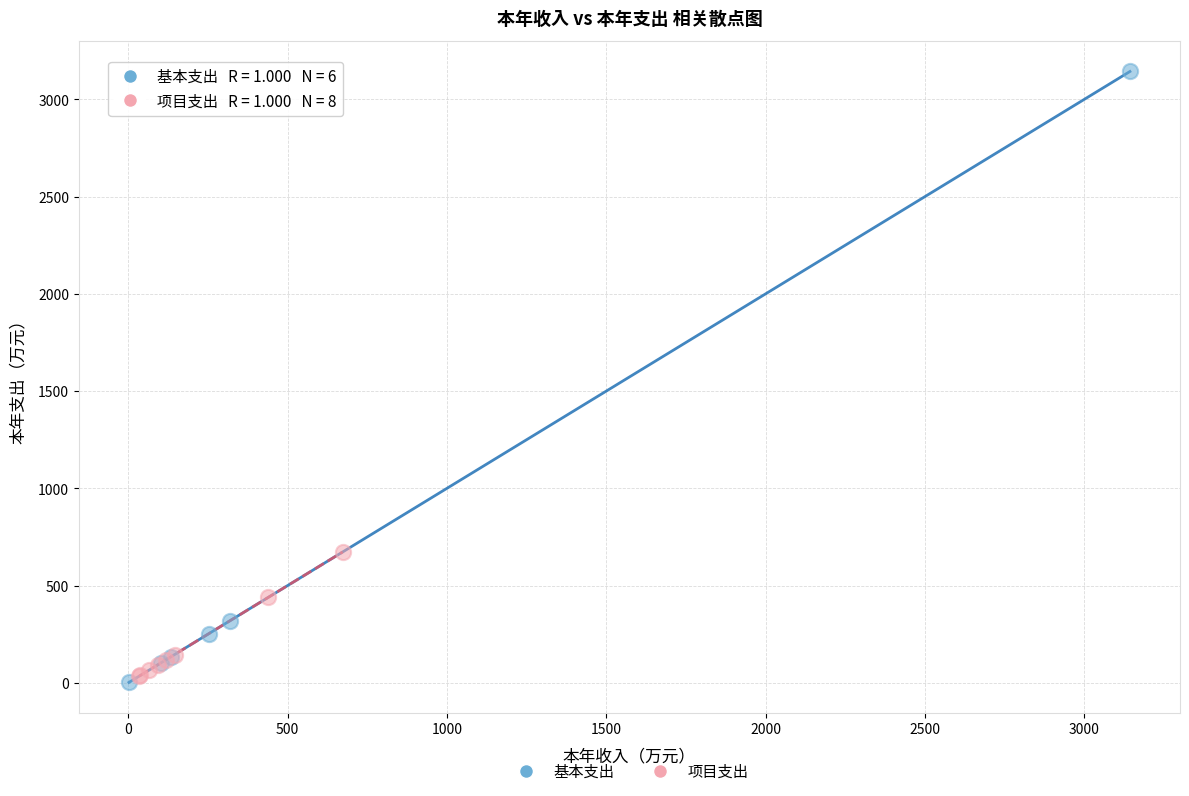

Which series reaches the maximum Y coordinate?

基本支出